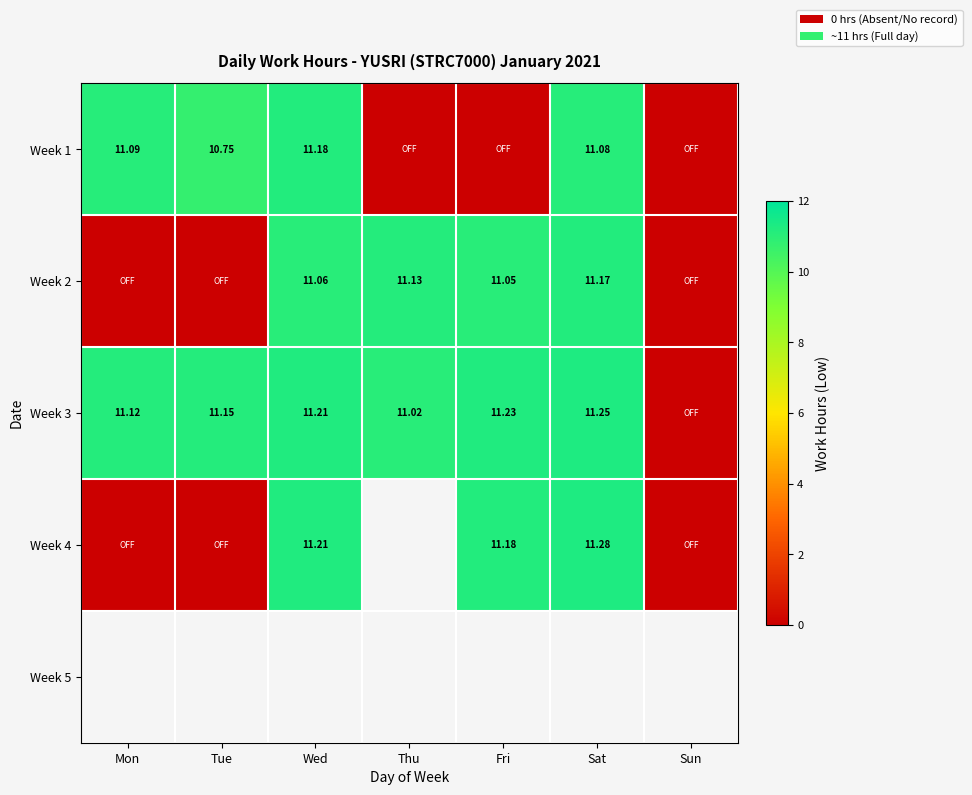

Is the value of Week 3 at Thu greater than the value of Week 2 at Sat?

No